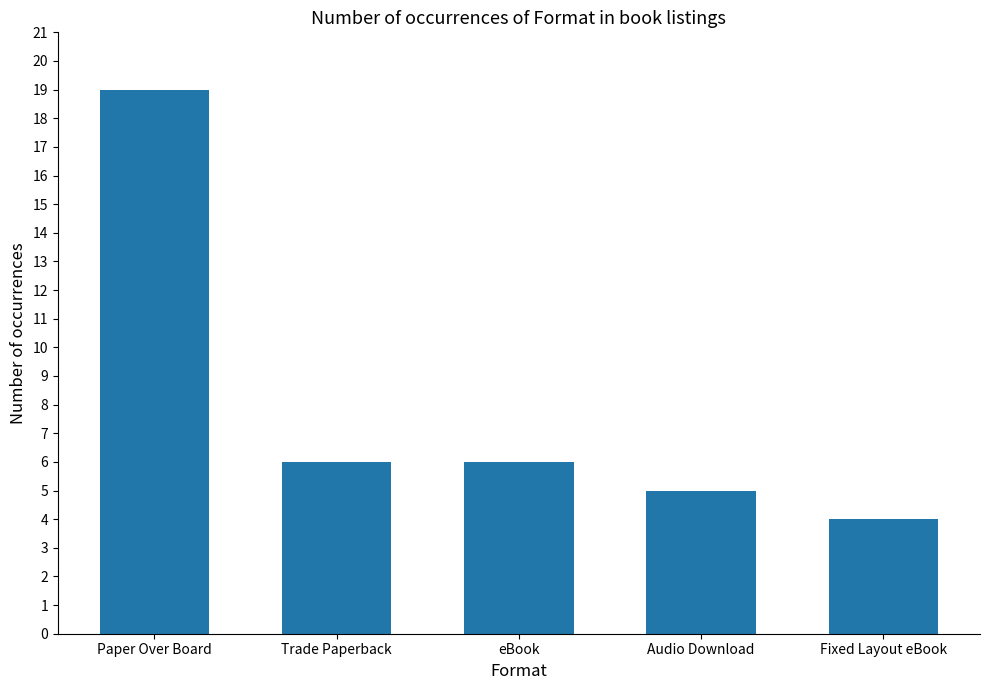

Reading right to left, extract all data points from this chart.

4	5	6	6	19